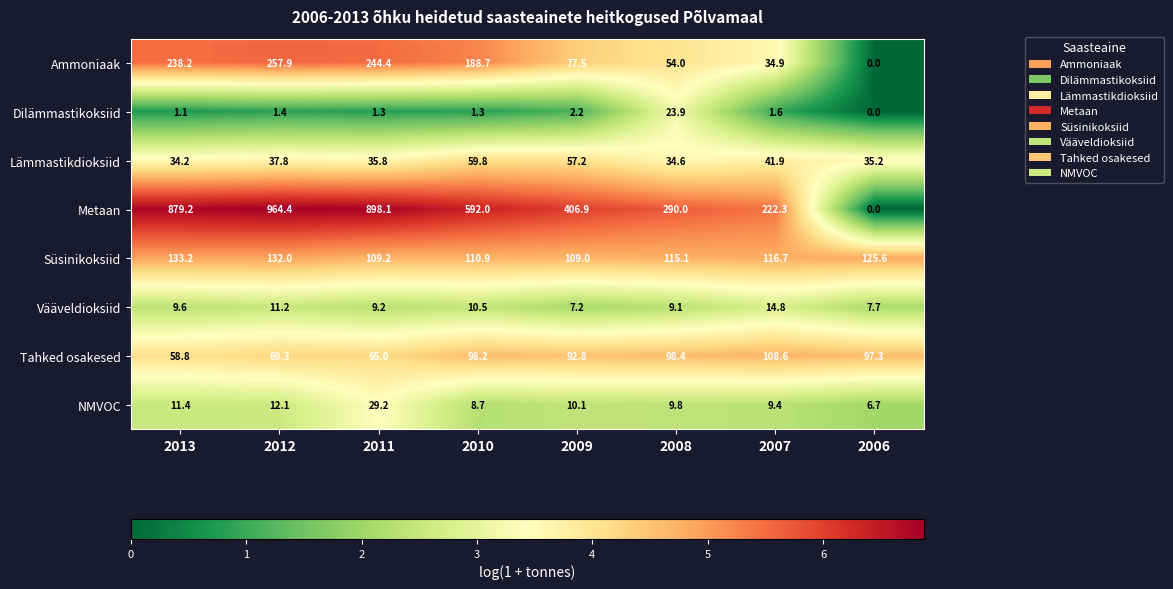

Is it true that Vääveldioksiid equals 9.2 at 2011?

True